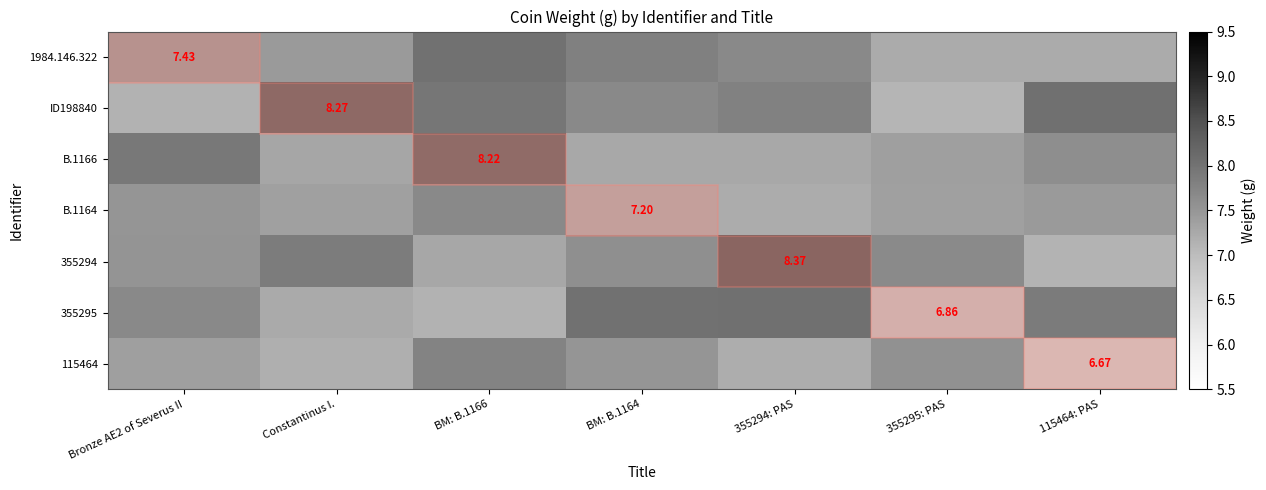

What is the sum of the B.1166 values at 355295: PAS and BM: B.1166?

15.6